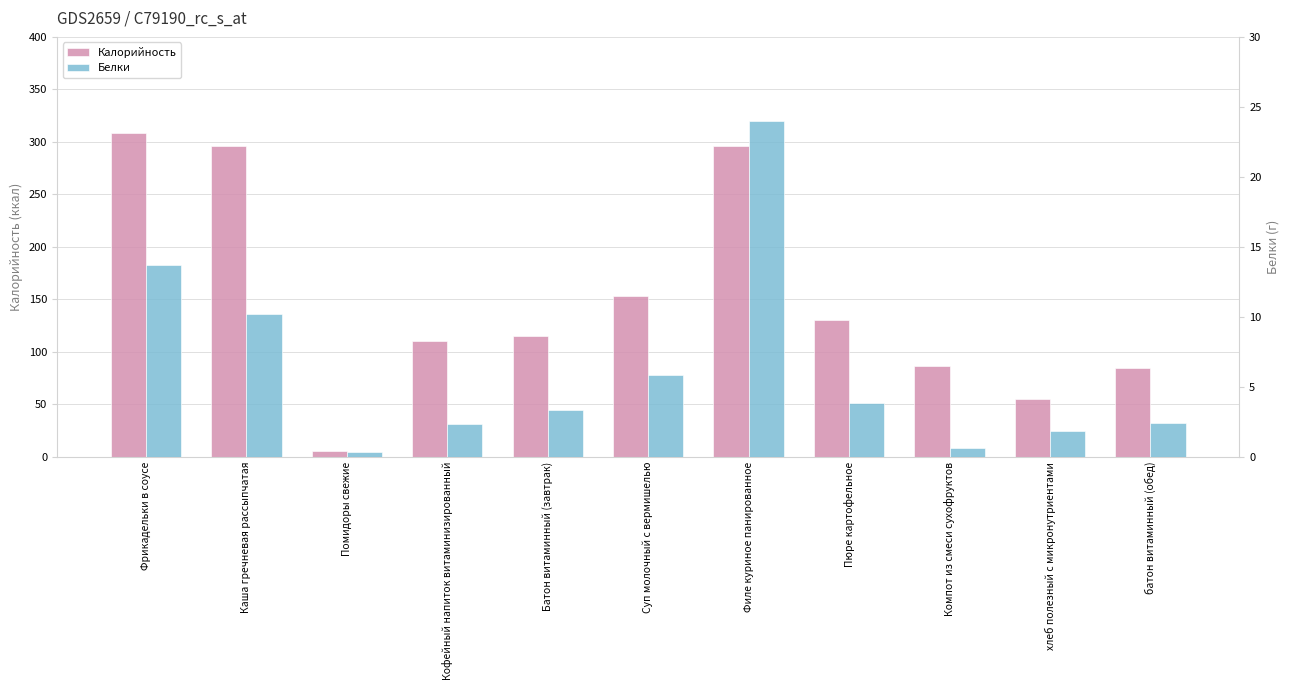

Reading right to left, transcribe all the data shown in this chart.

Калорийность: 84.0	54.6	86.0	130.0	296.0	153.0	114.8	110.0	5.0	296.0	308.0
Белки: 2.4	1.8	0.6	3.8	24.0	5.8	3.3	2.3	0.3	10.2	13.7